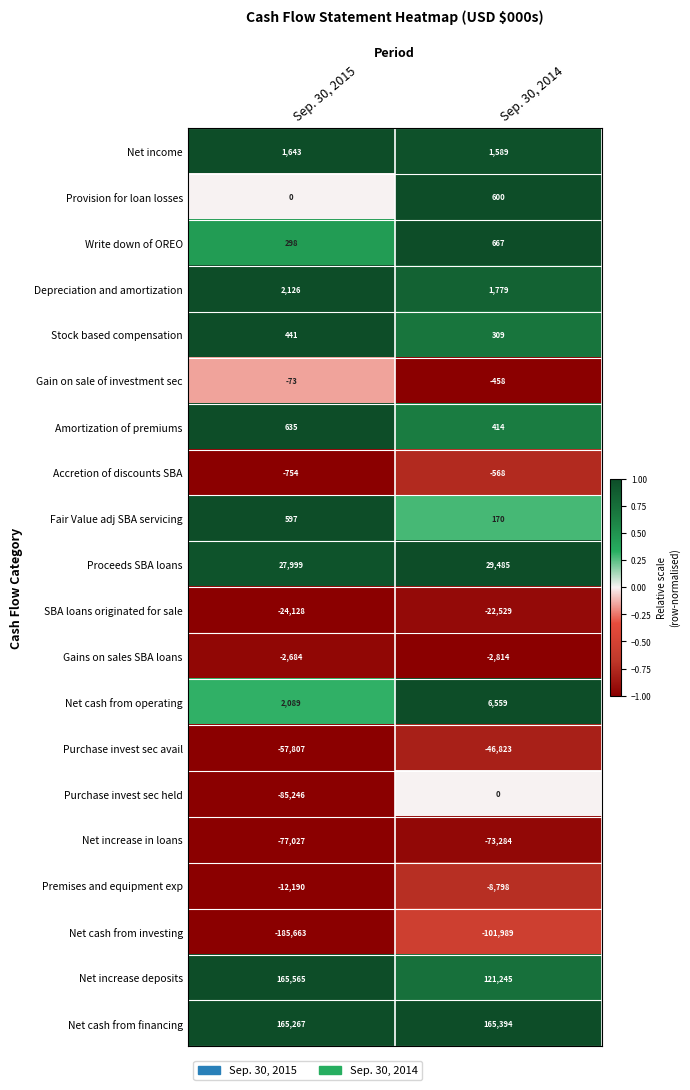

What is the spread (max minus min) of values at Sep. 30, 2014?

267383